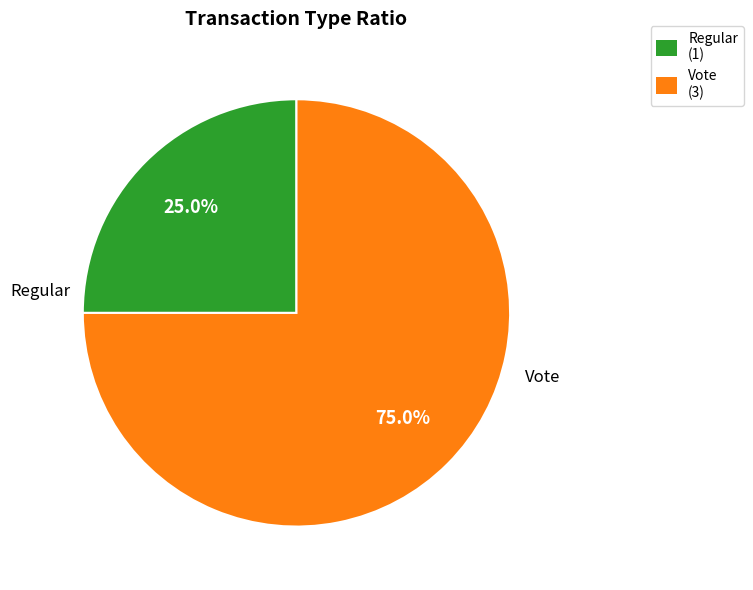

To the nearest percent, what is the difference between the Vote and Regular slice percentages?

50%